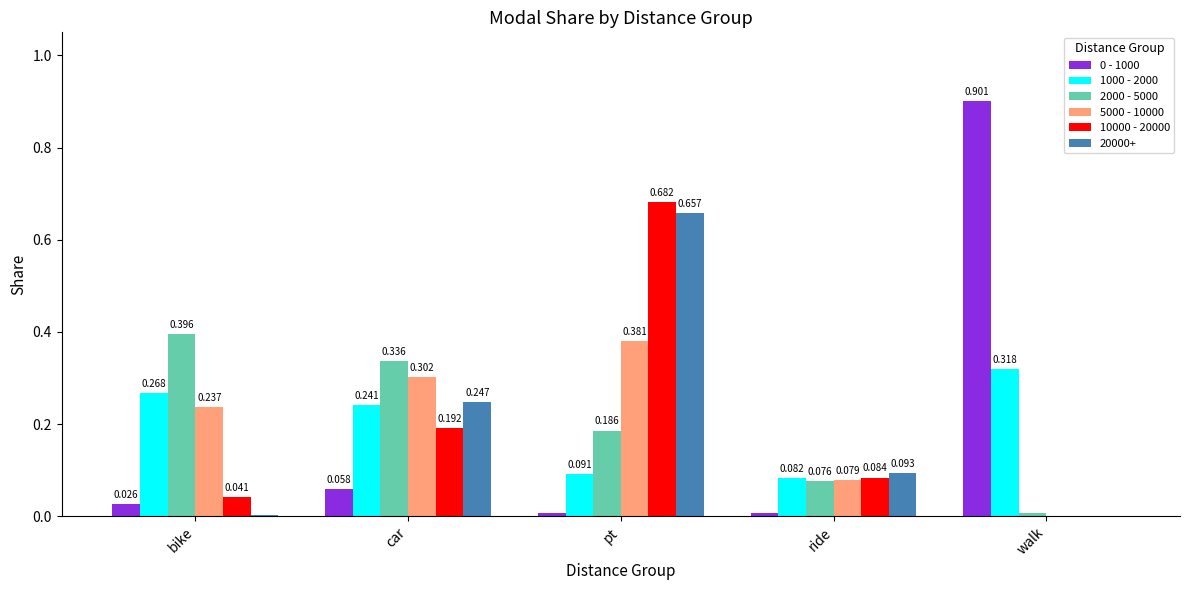

Which category has the highest value in the 5000 - 10000 series?

pt